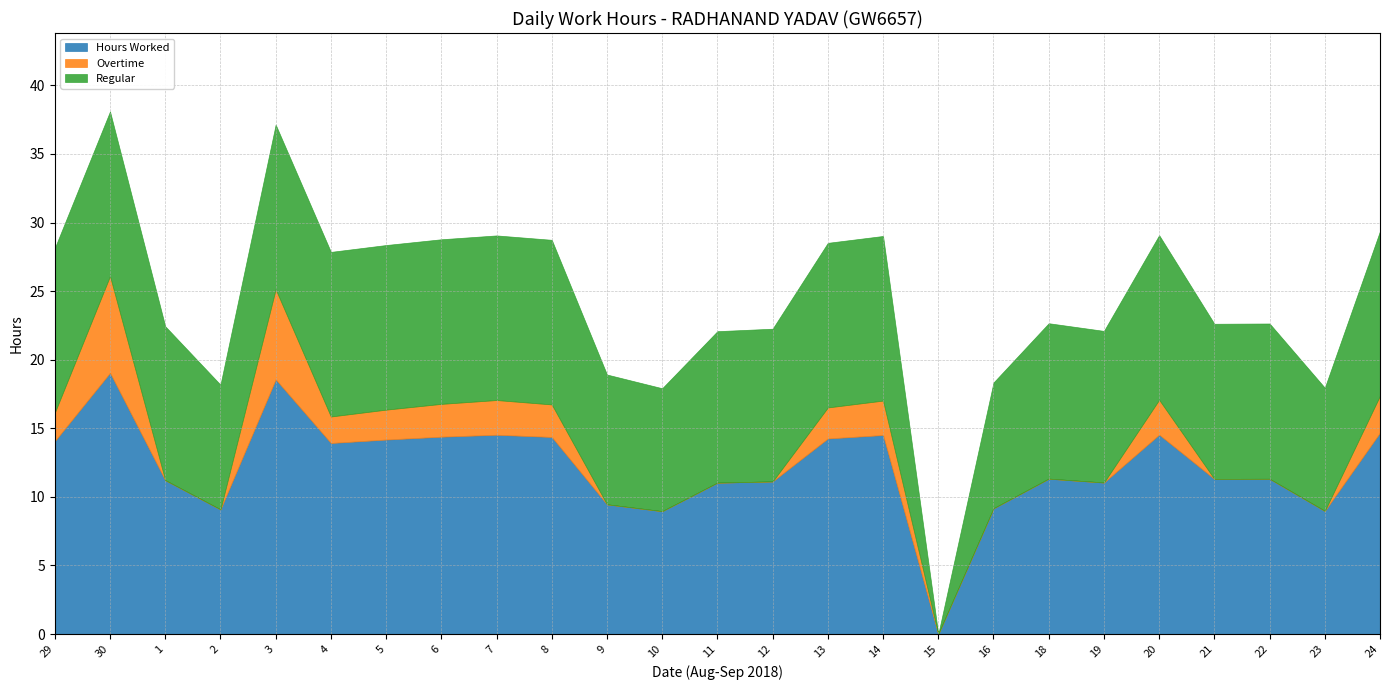

The Overtime series shows 0.0 at 1. True or false?

True